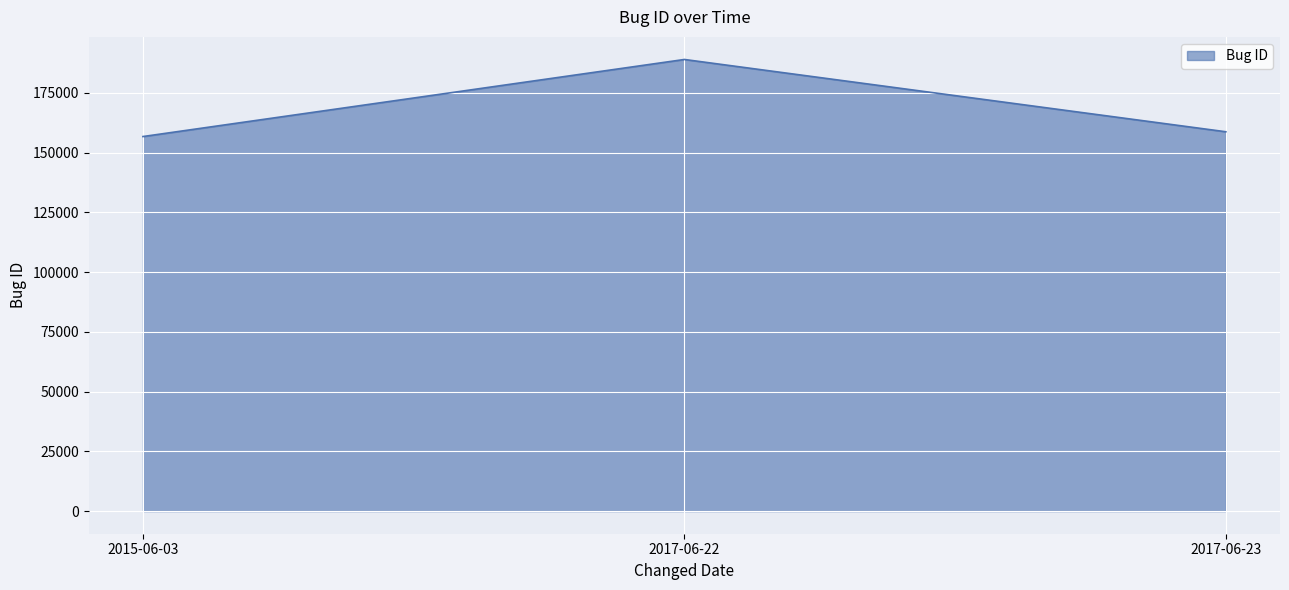

The chart shows a value of 56393 at 2015-06-03. True or false?

False